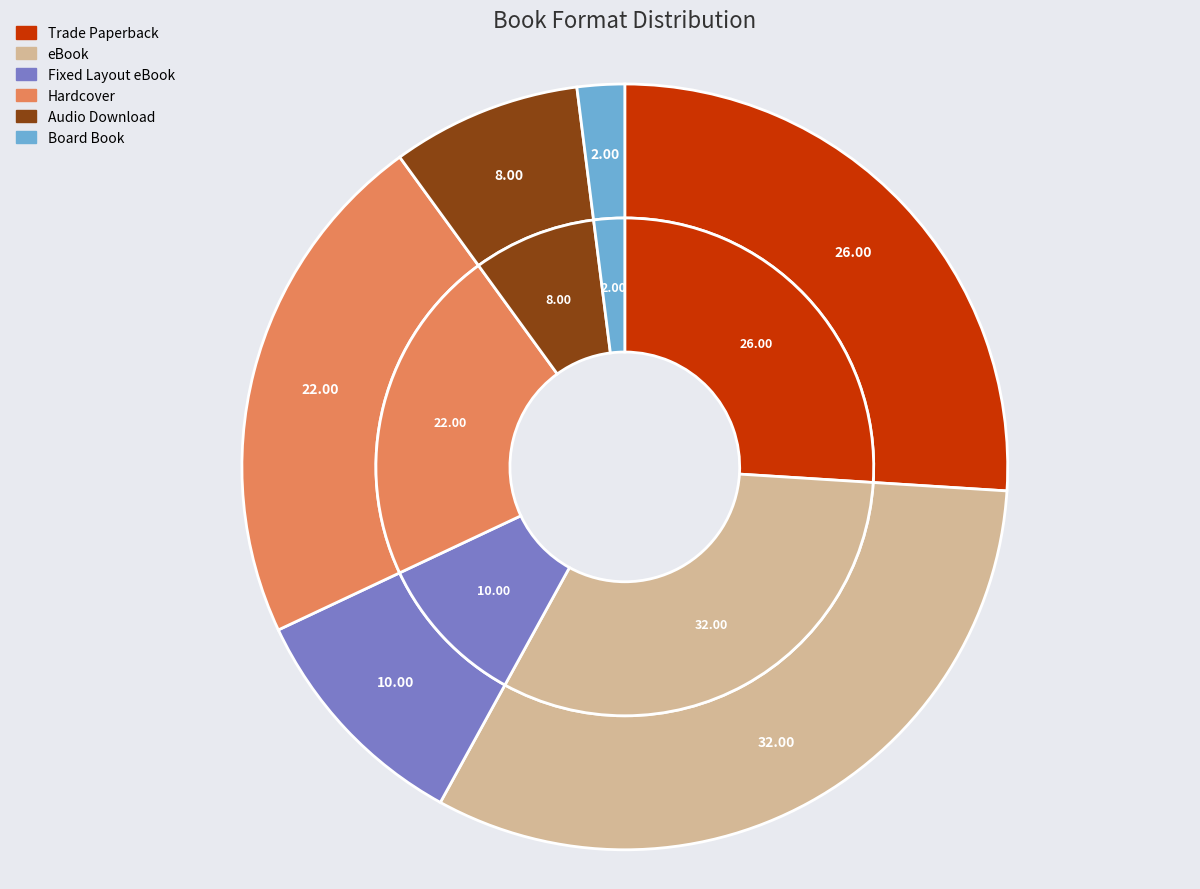

Is it true that Fixed Layout eBook is 10% of the pie?

True